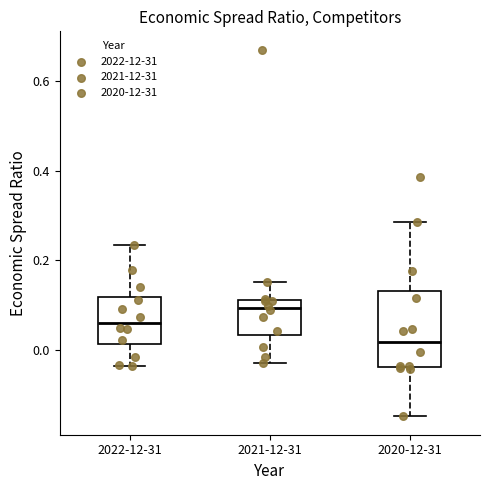

Which box is the tallest, from its lower edge to its upper edge?

2020-12-31